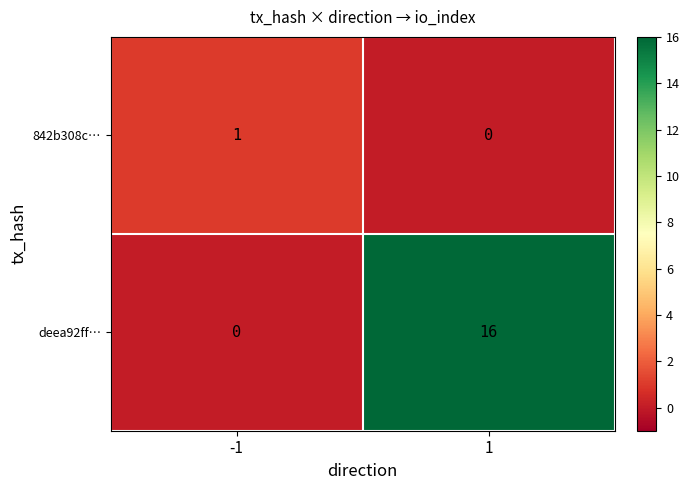

The value of deea92ff… at -1 is -10. True or false?

False